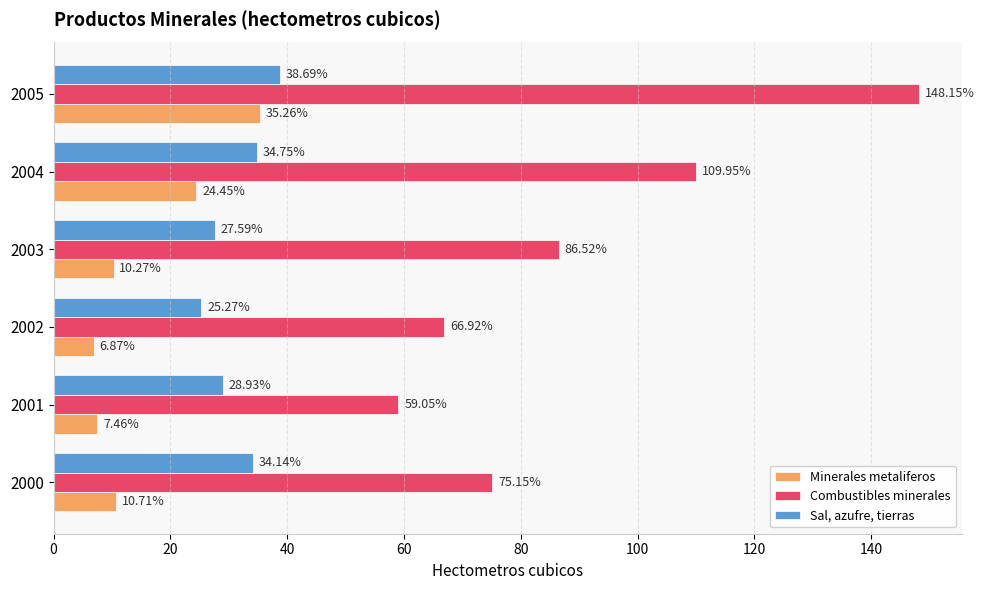

Rank the series by their average value, from highest to lowest.

Combustibles minerales, Sal, azufre, tierras, Minerales metaliferos